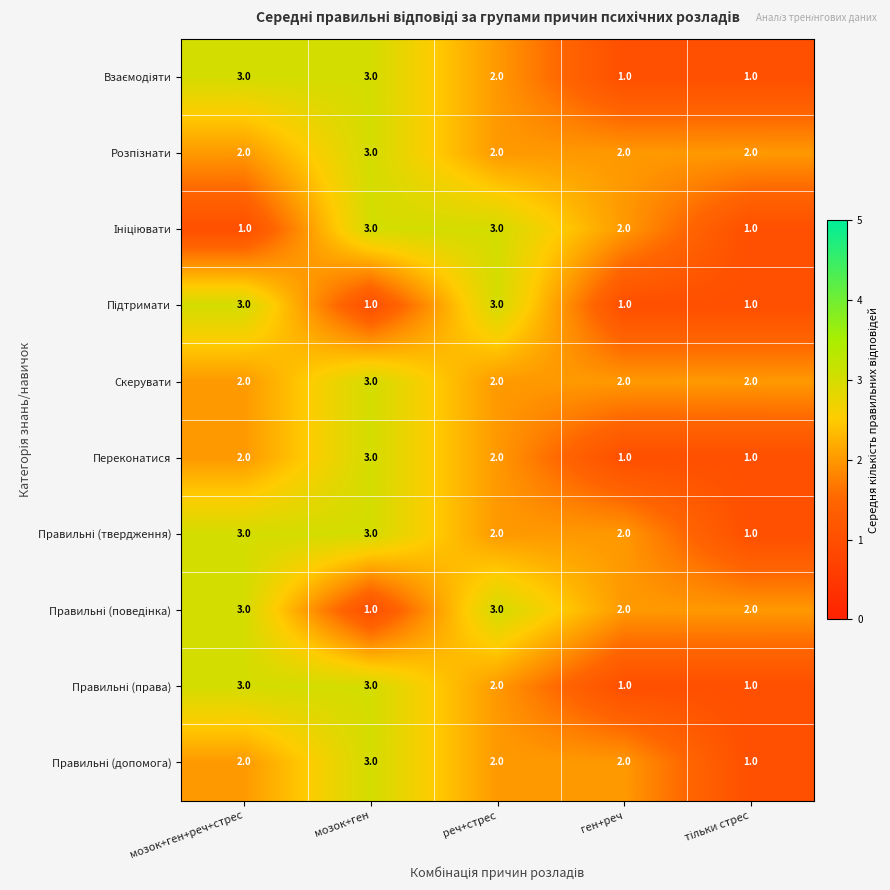

What is the greatest value displayed?

3